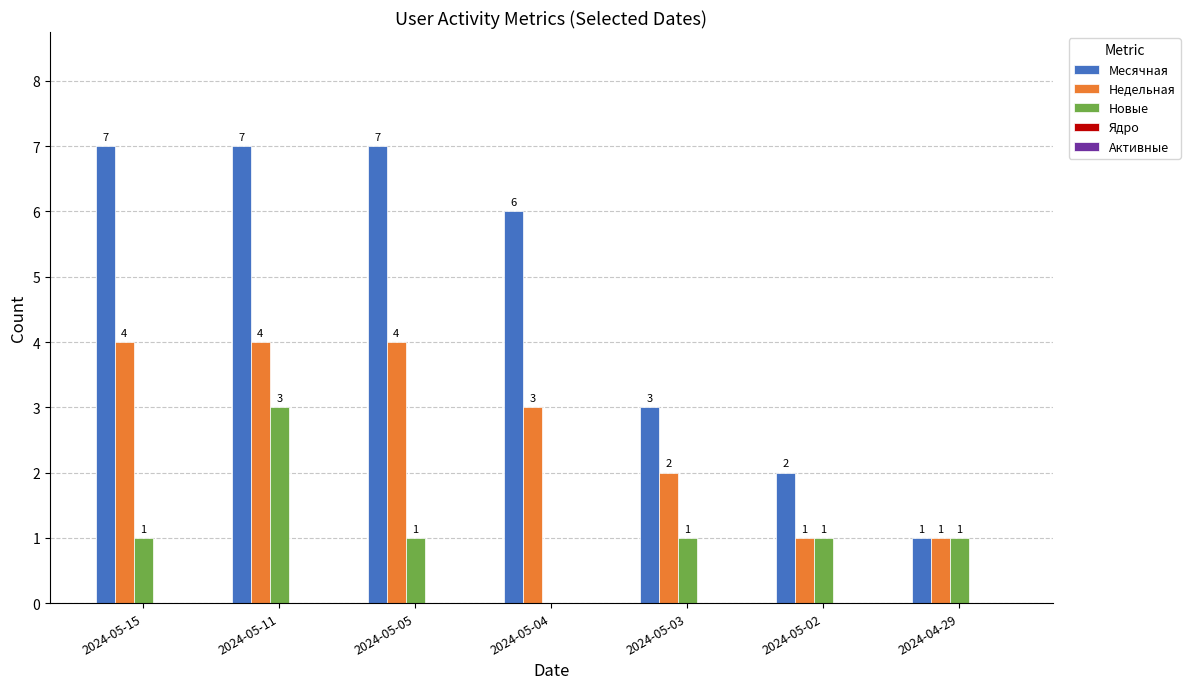

What is the sum of all Новые values?

8